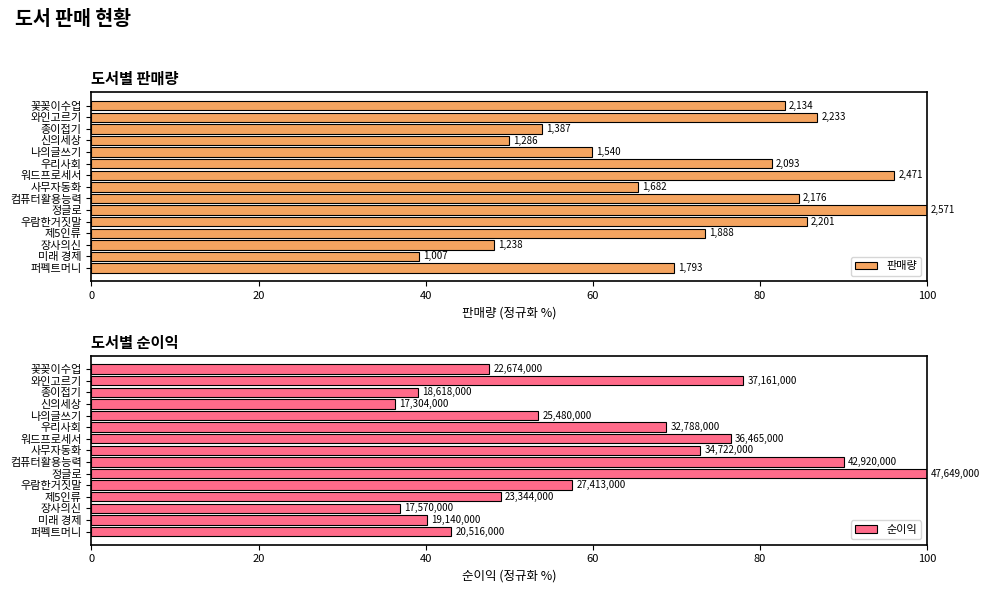

What is the value of the 판매량 bar at the 3rd from the left?

53.9